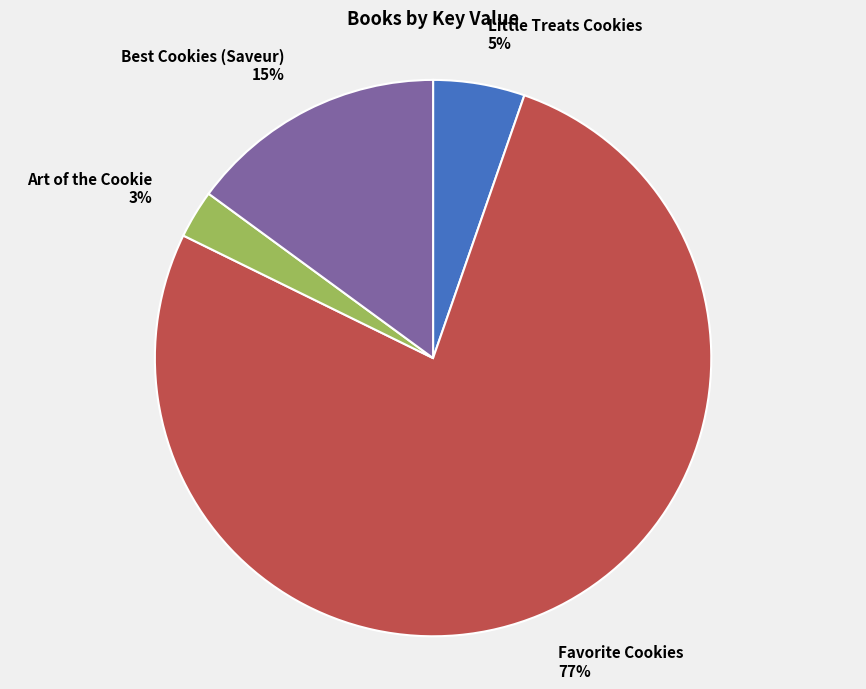

Between Art of the Cookie 3% and Best Cookies (Saveur) 15%, which is larger?

Best Cookies (Saveur) 15%